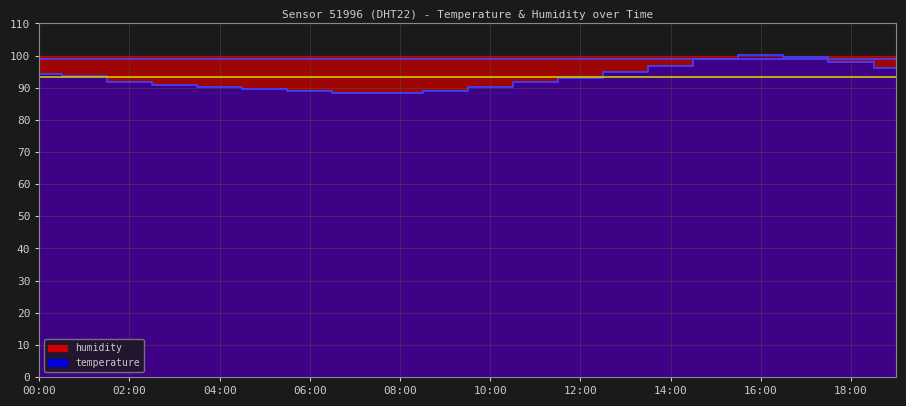

Reading left to right, extract all data points from this chart.

94.2	93.6	91.6	91.0	90.4	89.7	89.0	88.4	88.4	89.0	90.4	91.6	93.0	94.9	96.9	98.8	100.1	99.5	98.1	96.2